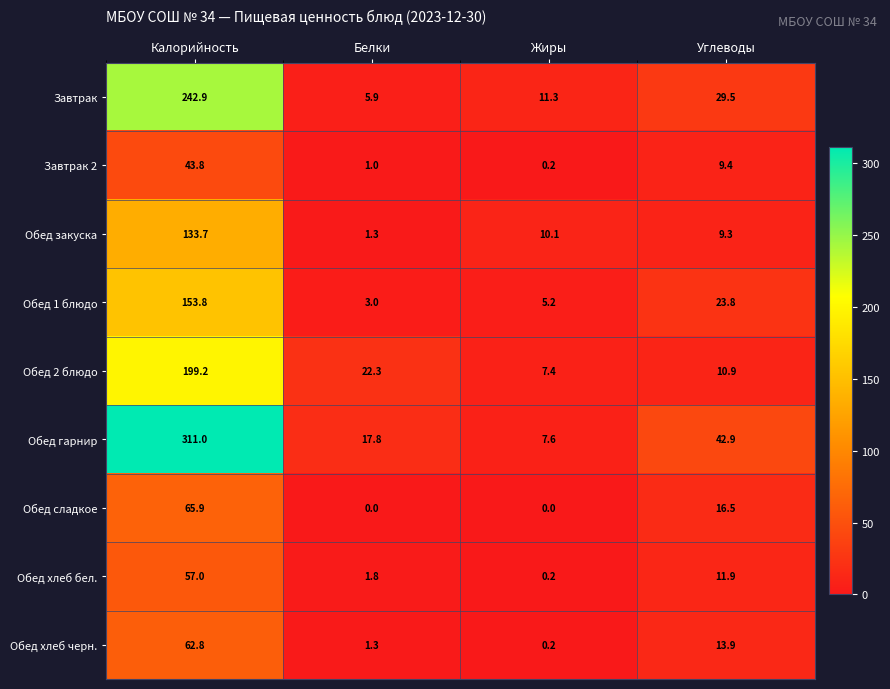

What is the difference between the highest and lowest values at Калорийность?

267.2